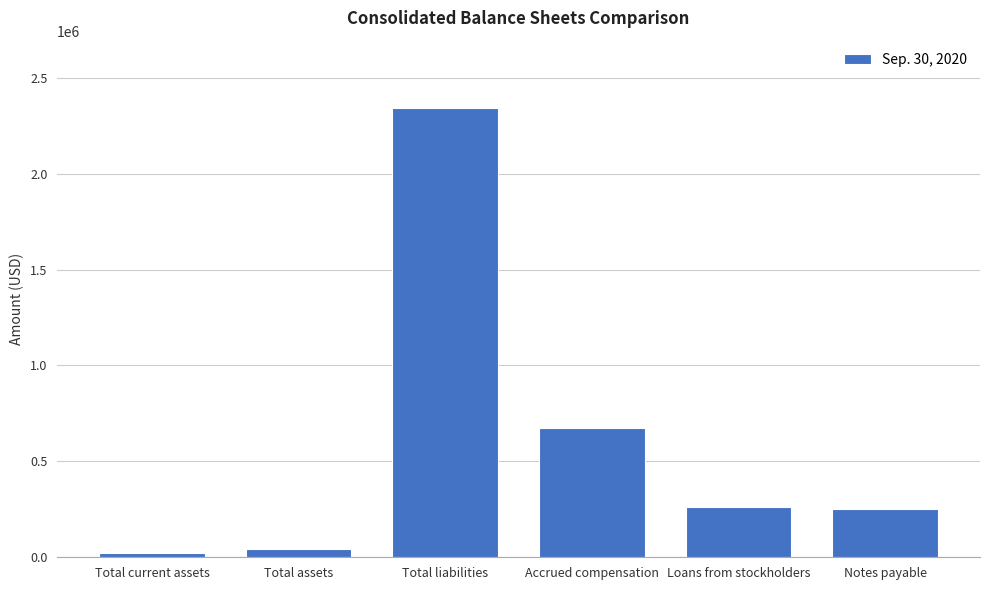

The chart shows a value of 1547620 at Total liabilities. True or false?

False